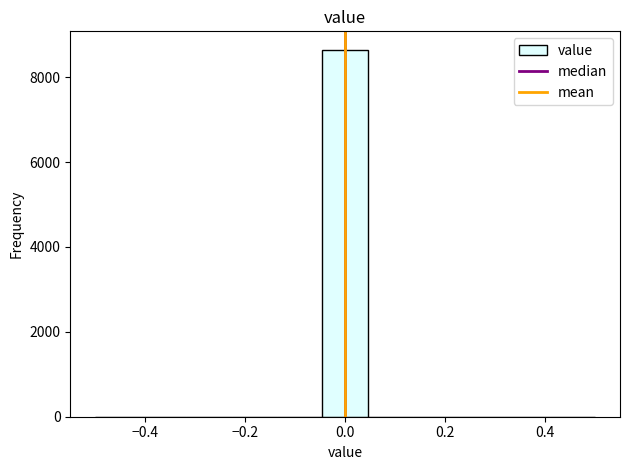

Reading left to right, transcribe this chart: for each bar, give the range it covers on the x-axis and its height. Neither the bar edges nor the heights are printed on the chart, so give them approximately, as read against the axes.

-0.50 to -0.40: 0
-0.40 to -0.32: 0
-0.32 to -0.22: 0
-0.22 to -0.14: 0
-0.14 to -0.04: 0
-0.04 to 0.04: 8600
0.04 to 0.14: 0
0.14 to 0.22: 0
0.22 to 0.32: 0
0.32 to 0.40: 0
0.40 to 0.50: 0